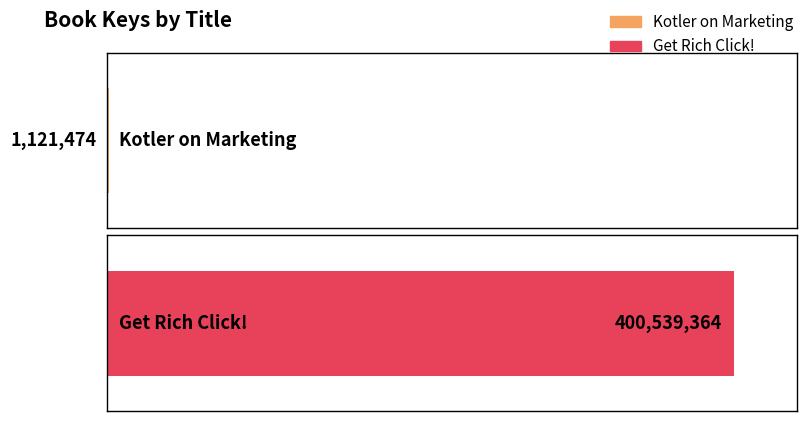

What is the average value?

200830419